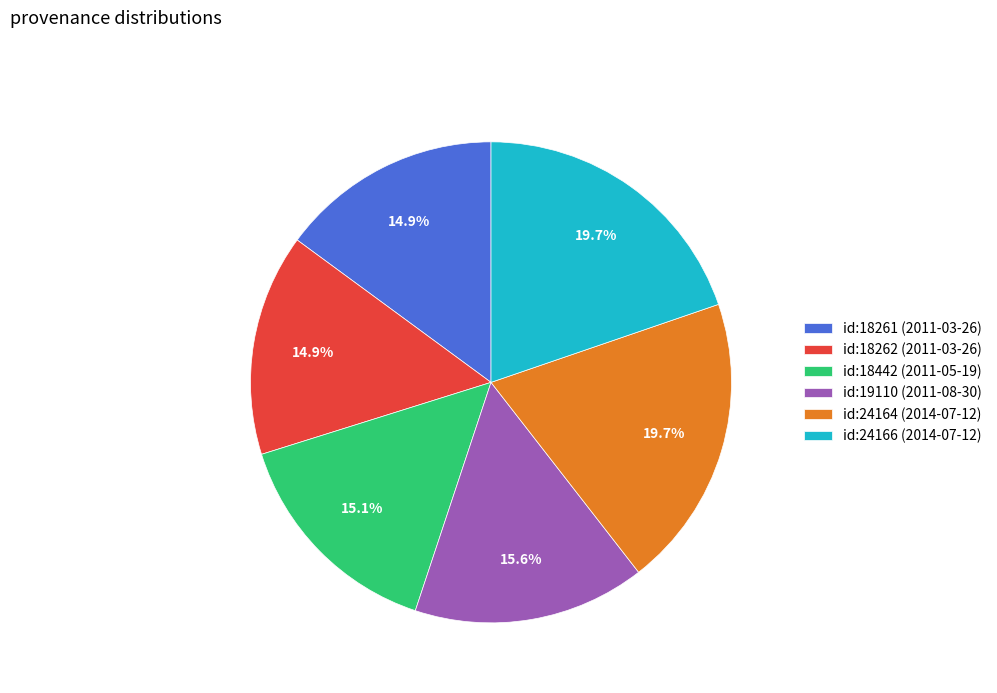

What is the ratio of the value at id:24164 (2014-07-12) to the value at id:18262 (2011-03-26)?

1.3